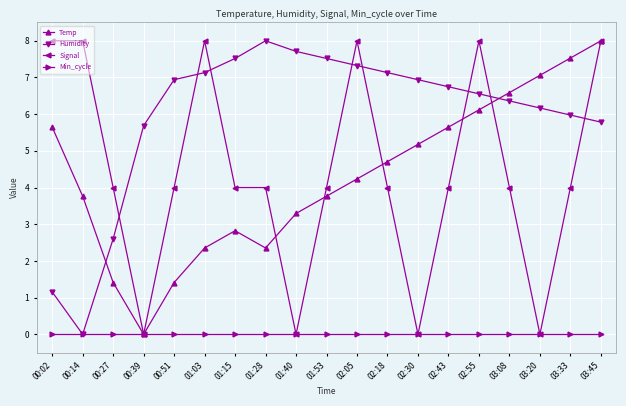

True or false: Humidity and Signal cross at least once.

True